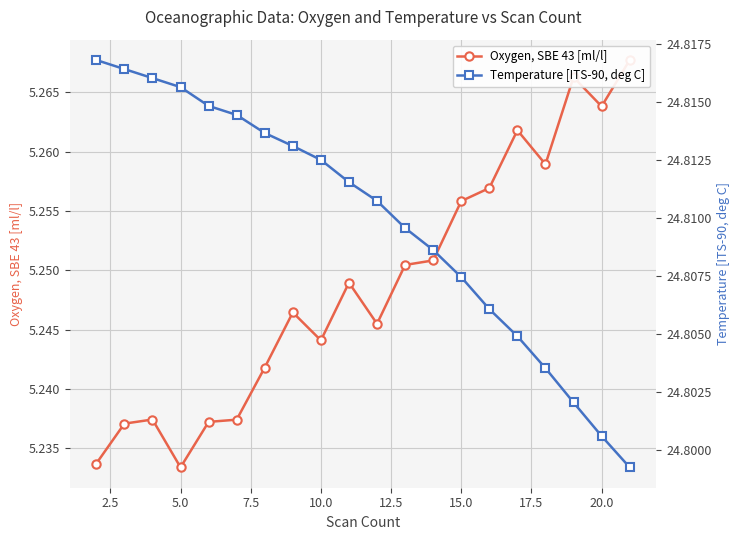

Which series has the widest spread of values?

Oxygen, SBE 43 [ml/l]